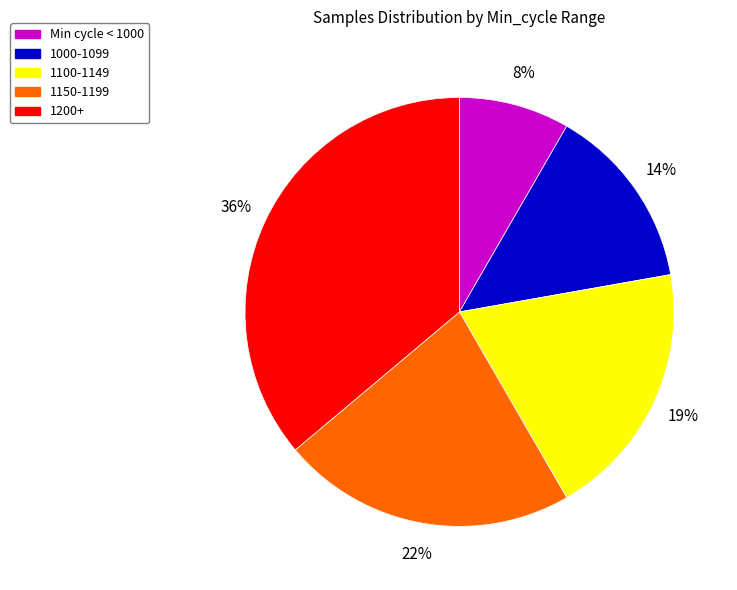

Does any single category account for the majority?

No